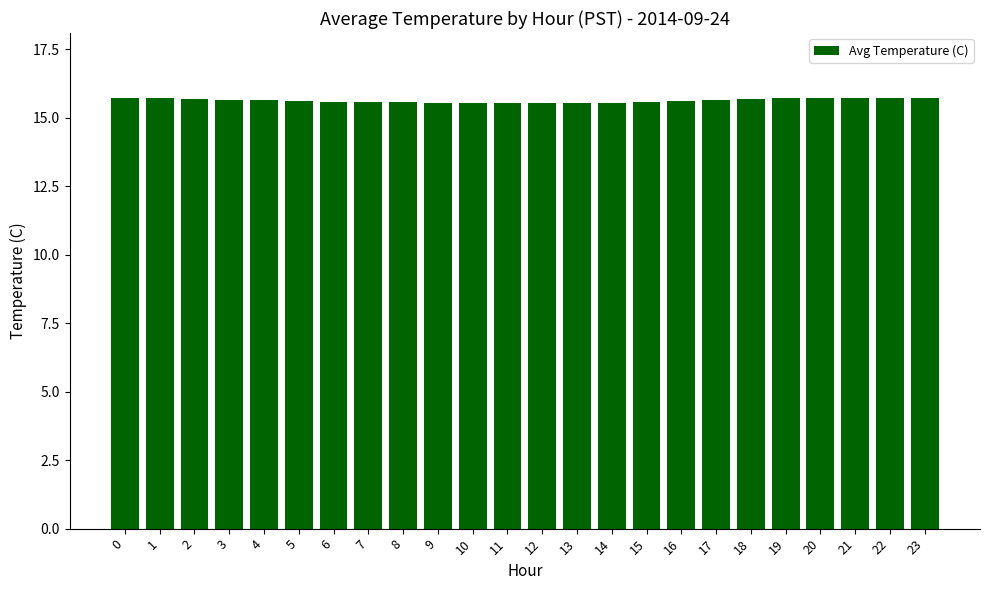

How many values are between 15 and 16?

24